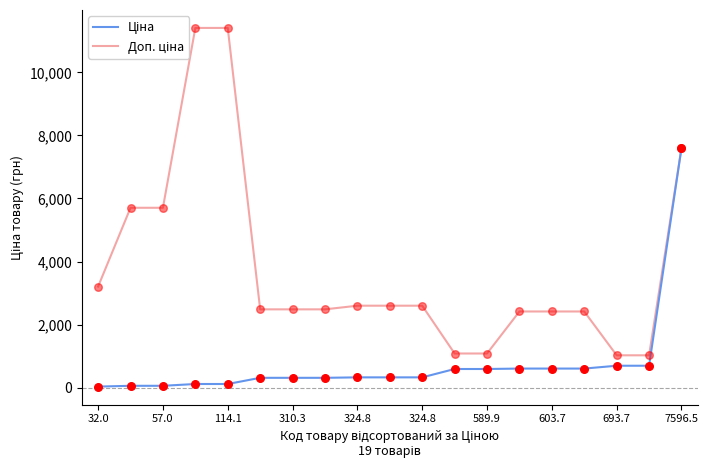

What are all the series names shown in the legend?

Ціна, Доп. ціна